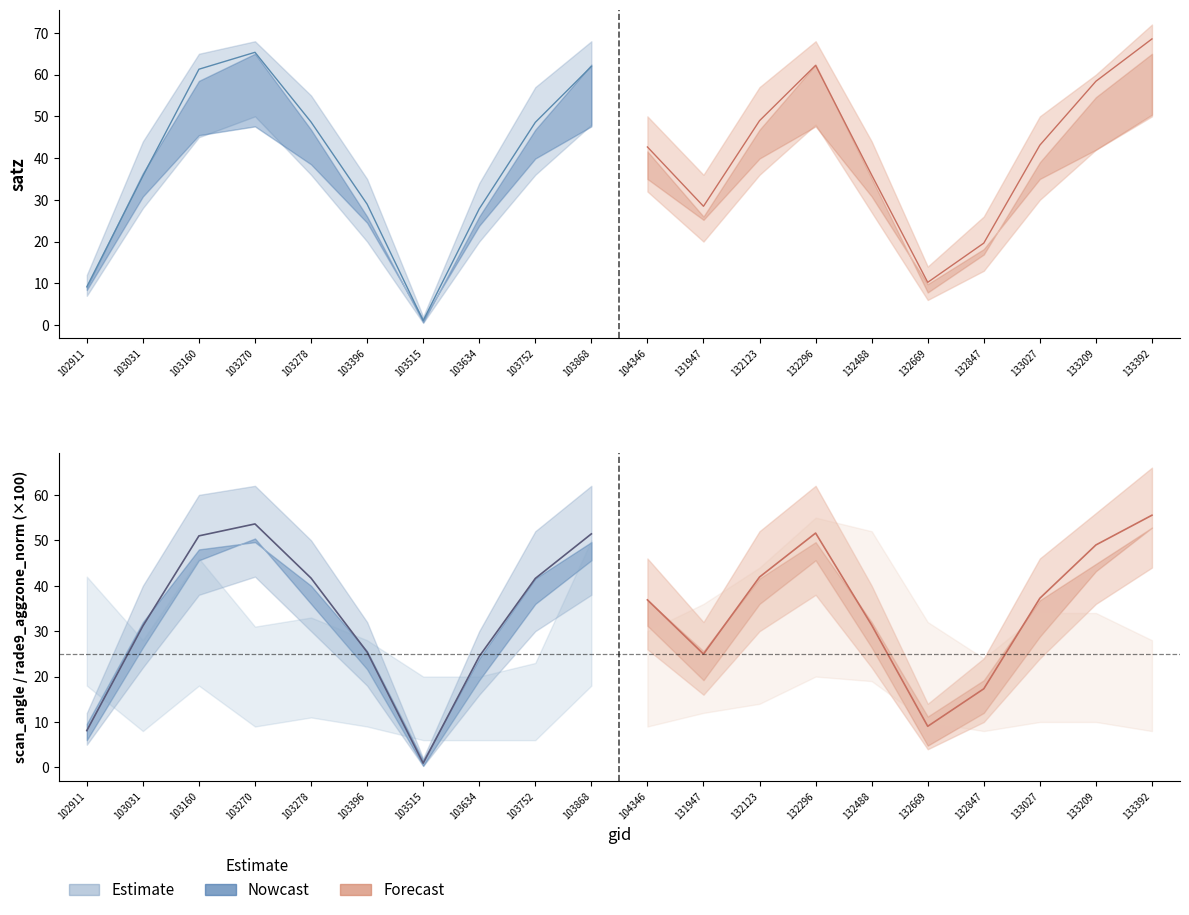

What is the total value across all series at 103634?

132.6